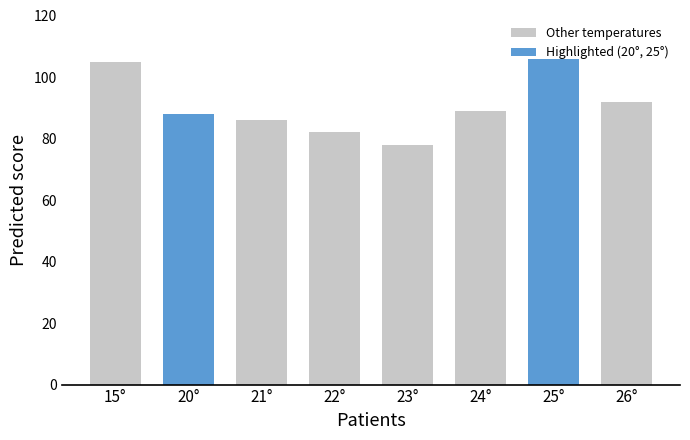

List the labels in order of value, smallest first.

23°, 22°, 21°, 20°, 24°, 26°, 15°, 25°